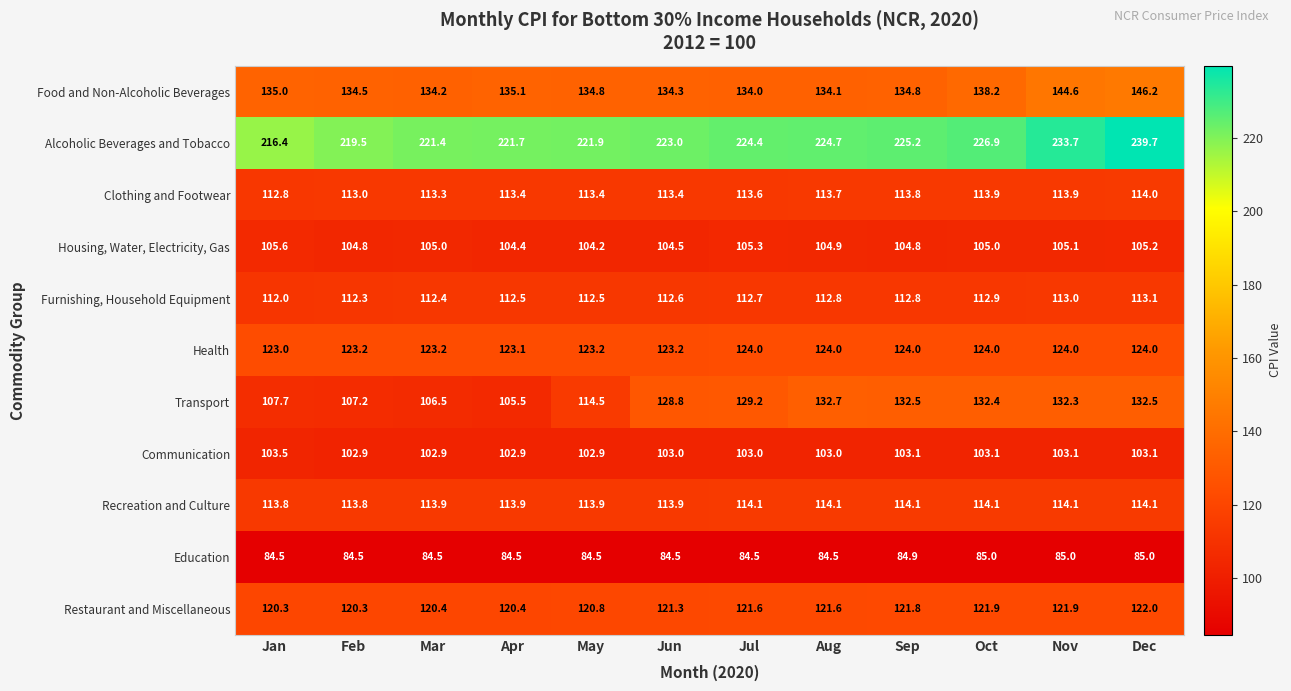

Which series has the widest spread of values?

Transport